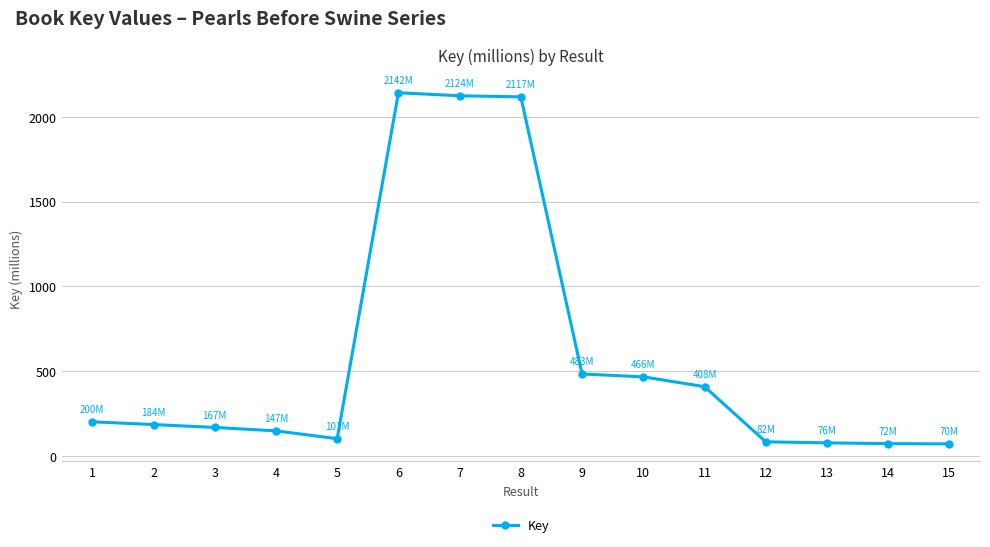

Is it true that the value at 9 is 153.7?

False